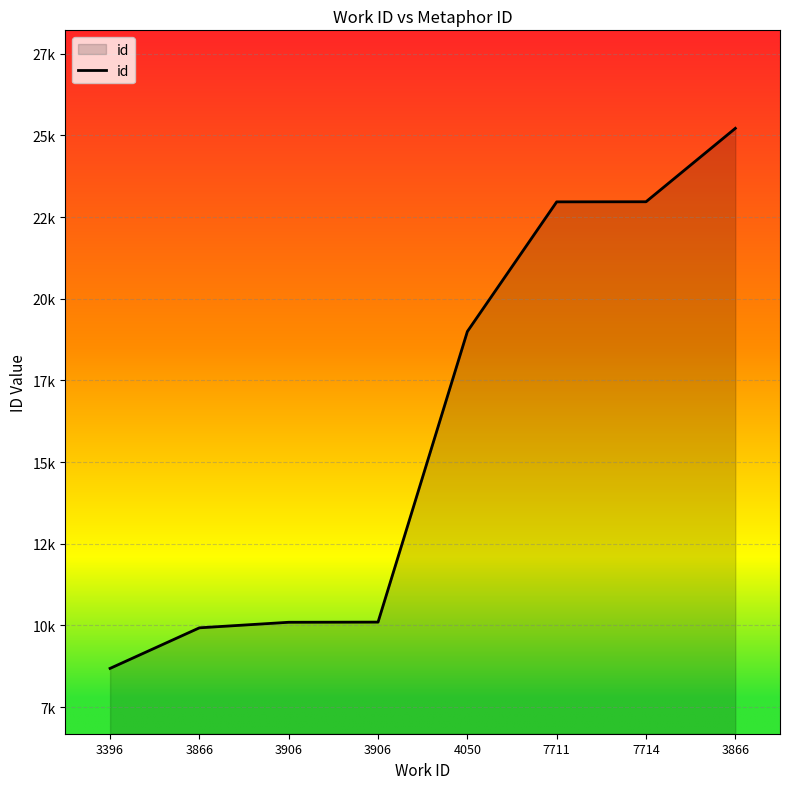

Does the chart have visible grid lines?

Yes